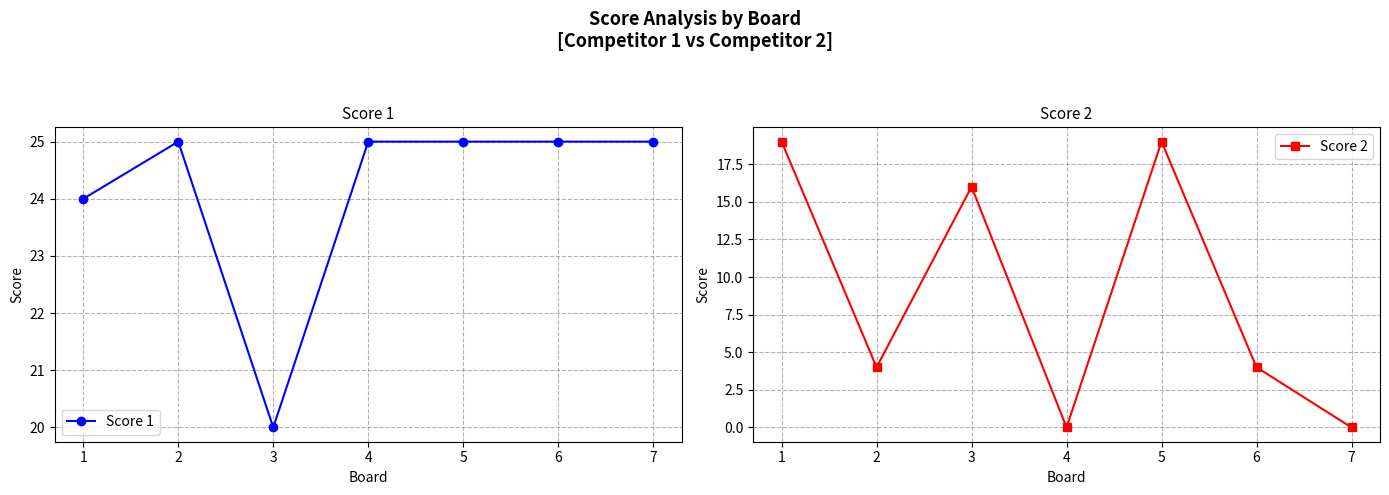

List the series in order of their peak value, lowest first.

Score 2, Score 1